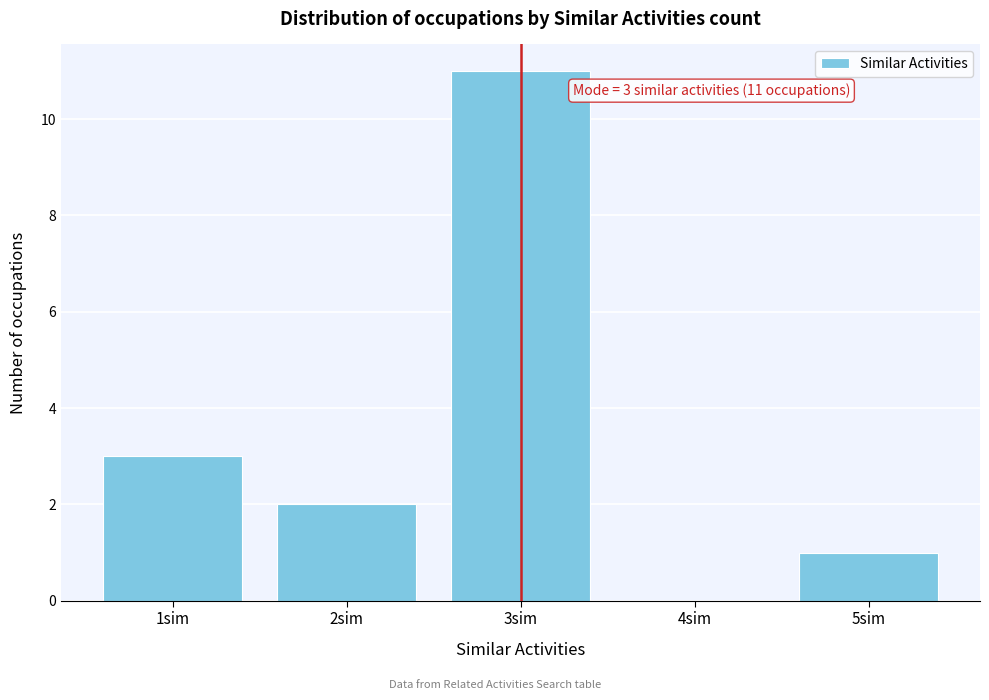

Reading left to right, list all the values displayed in this chart.

1sim=3	2sim=2	3sim=11	4sim=0	5sim=1